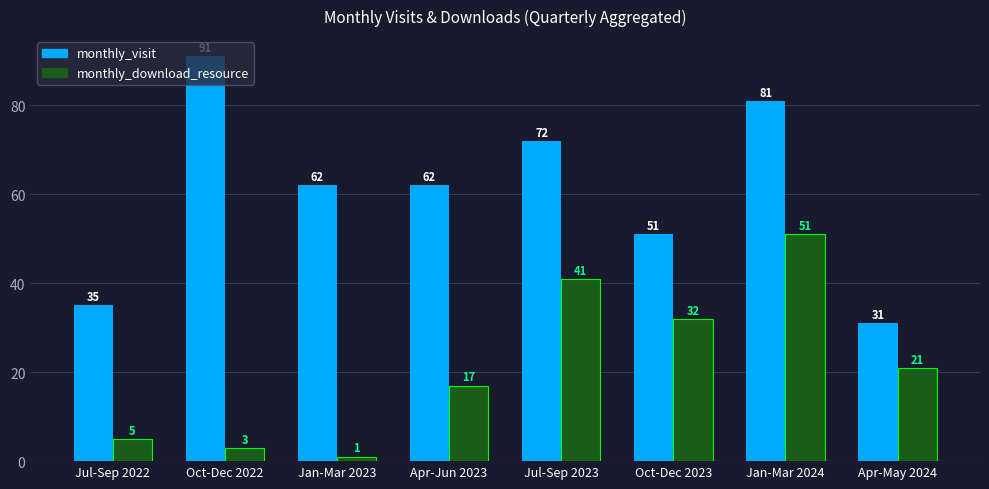

How many bars are there in total?

16